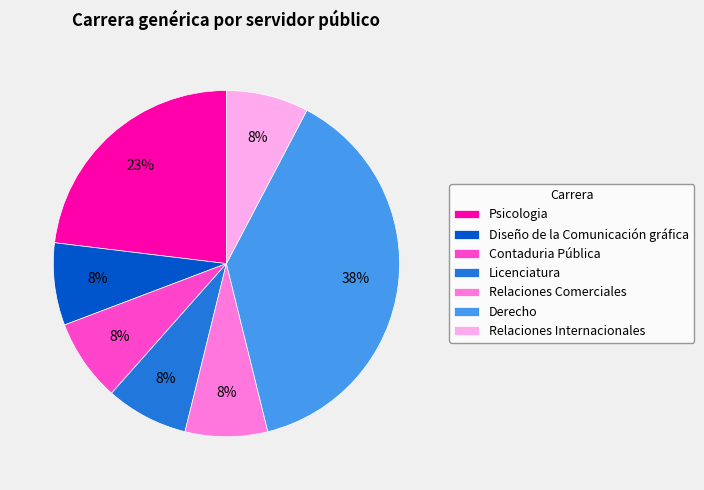

Do Relaciones Comerciales and Contaduria Pública together represent more than half of the pie?

No